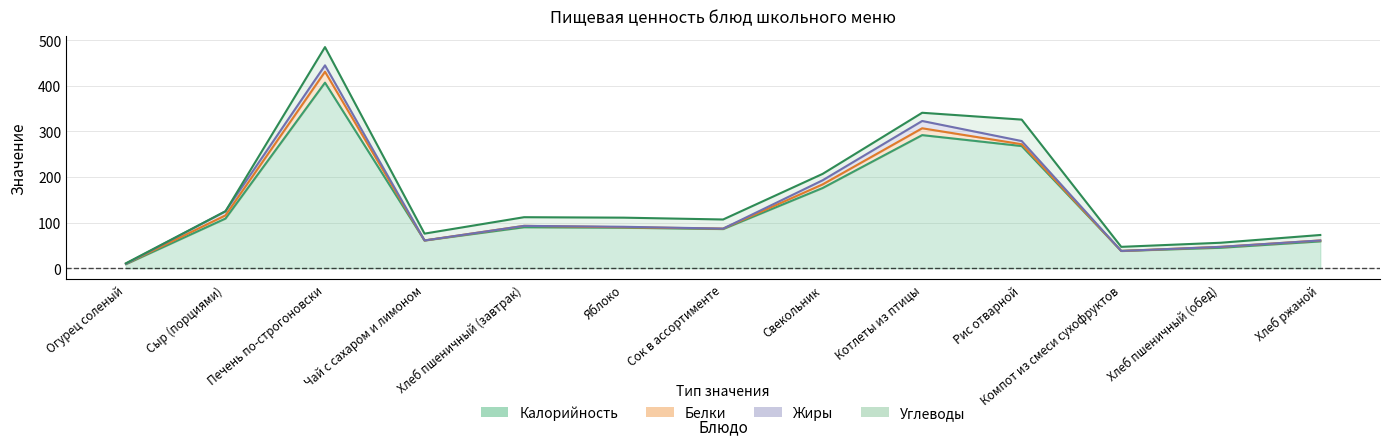

What is the highest value of the Жиры series?

16